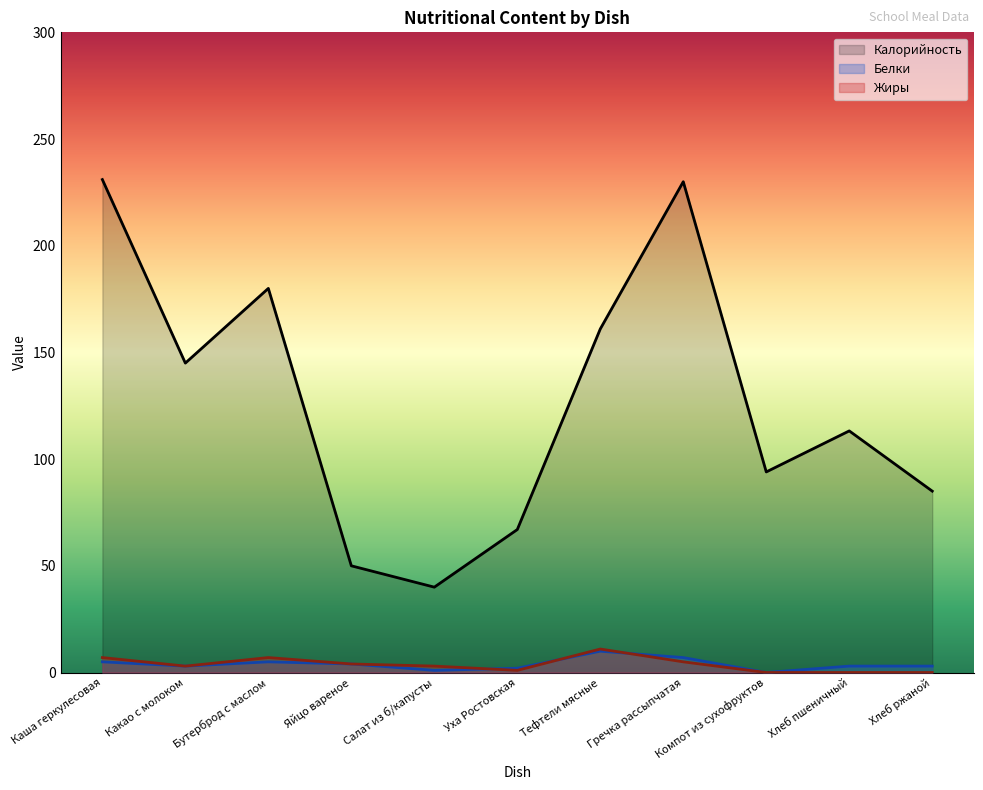

True or false: Калорийность has a value of 113.2 at Хлеб пшеничный.

True